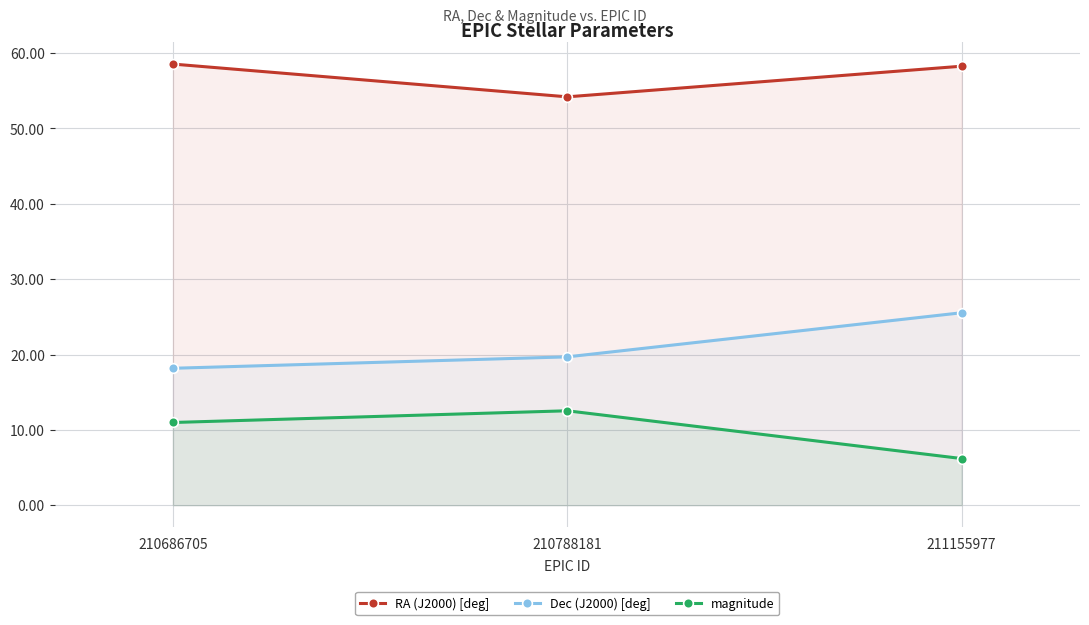

Rank the series by their average value, from lowest to highest.

magnitude, Dec (J2000) [deg], RA (J2000) [deg]